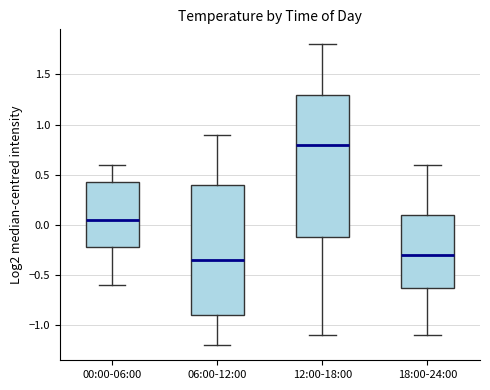

Reading left to right, transcribe this box plot: for each box, give where its median line is, the range the box spans, and where its two whiskers end, as read against the y-axis. The values are not printed on the chart, so give them approximately, as read against the axis.

00:00-06:00: median 0.05, box -0.20 to 0.45, whiskers -0.60 to 0.60
06:00-12:00: median -0.35, box -0.90 to 0.40, whiskers -1.20 to 0.90
12:00-18:00: median 0.80, box -0.10 to 1.30, whiskers -1.10 to 1.80
18:00-24:00: median -0.30, box -0.60 to 0.10, whiskers -1.10 to 0.60